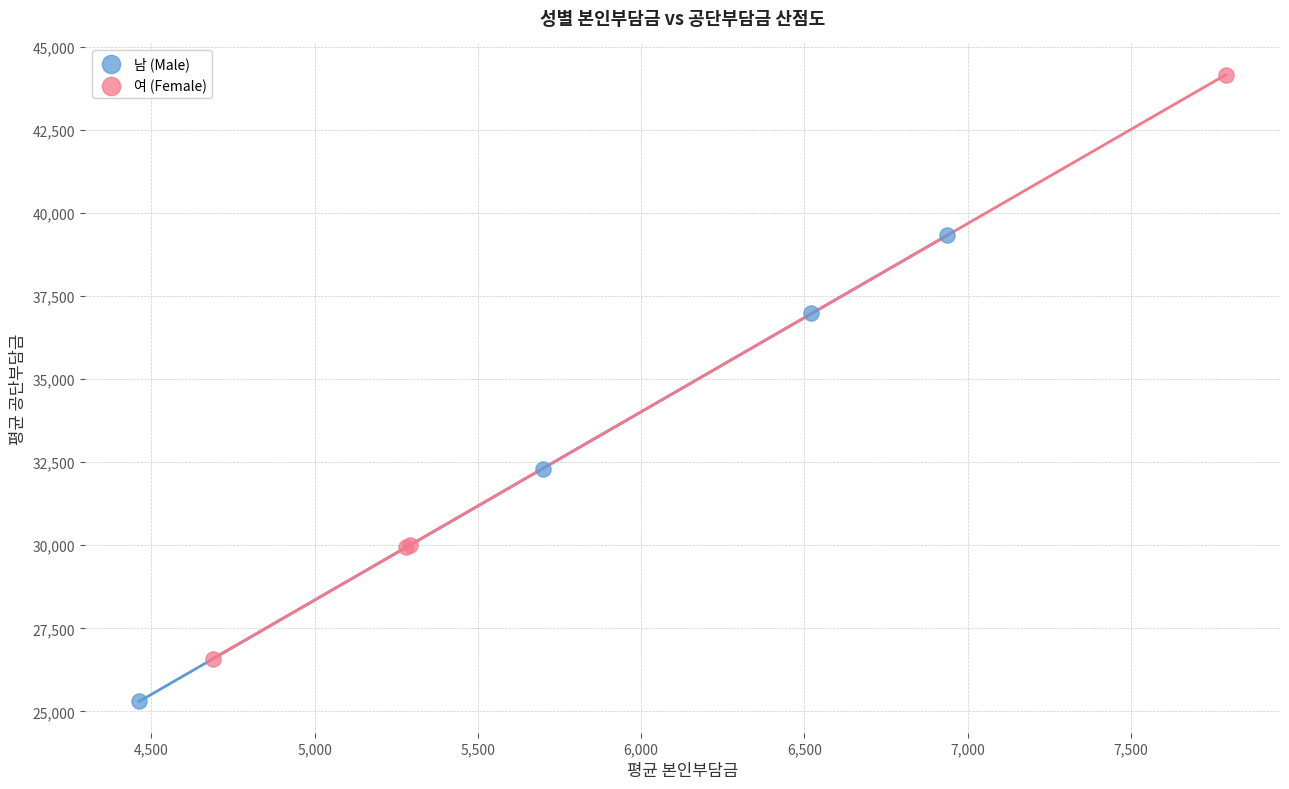

Which series has the widest spread of Y values?

여 (Female)